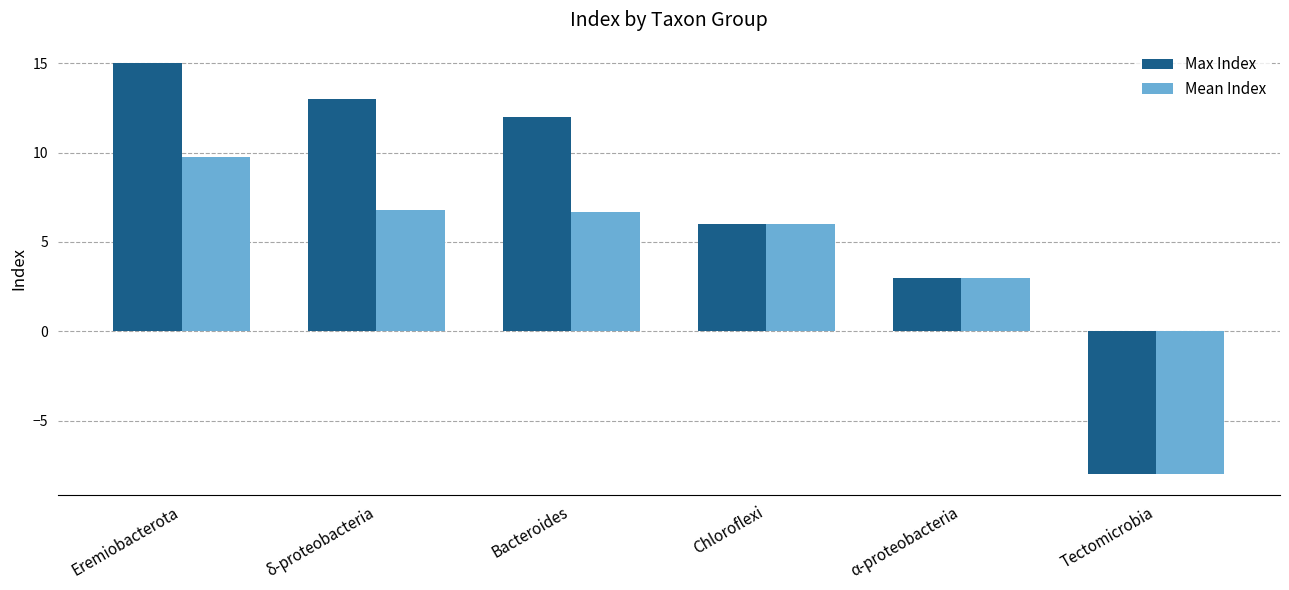

What is the label of the 3rd bar from the left?

Bacteroides